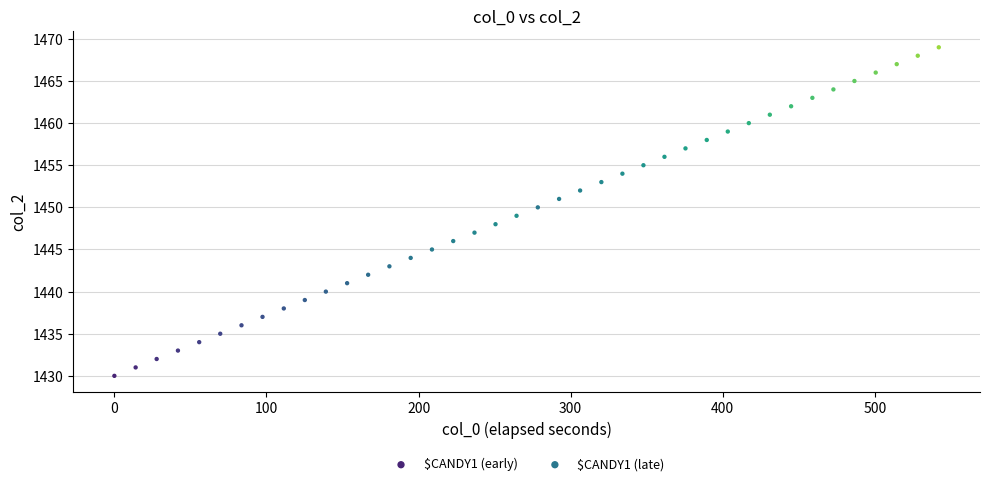

Which series reaches the maximum Y coordinate?

$CANDY1 (late)